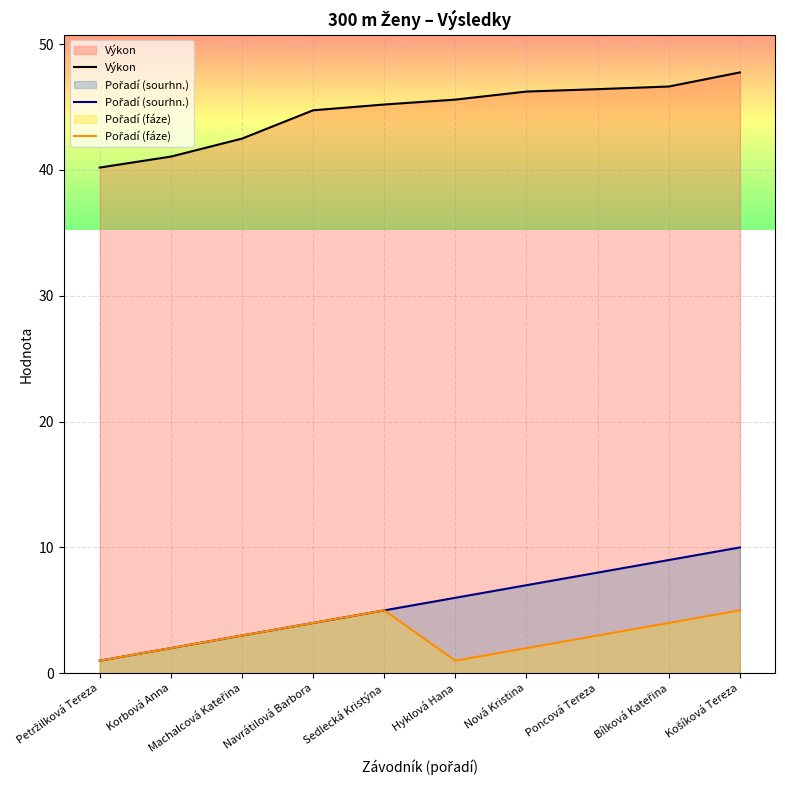

Count the Pořadí (fáze) values in the range 2 to 4.

6